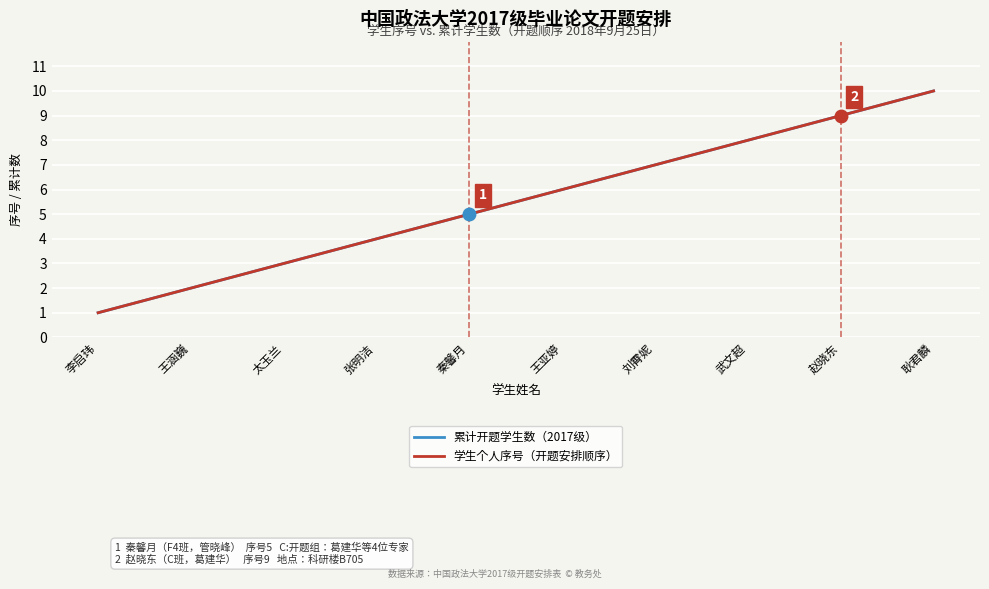

How many values in the 累计开题学生数（2017级） series exceed 6?

4